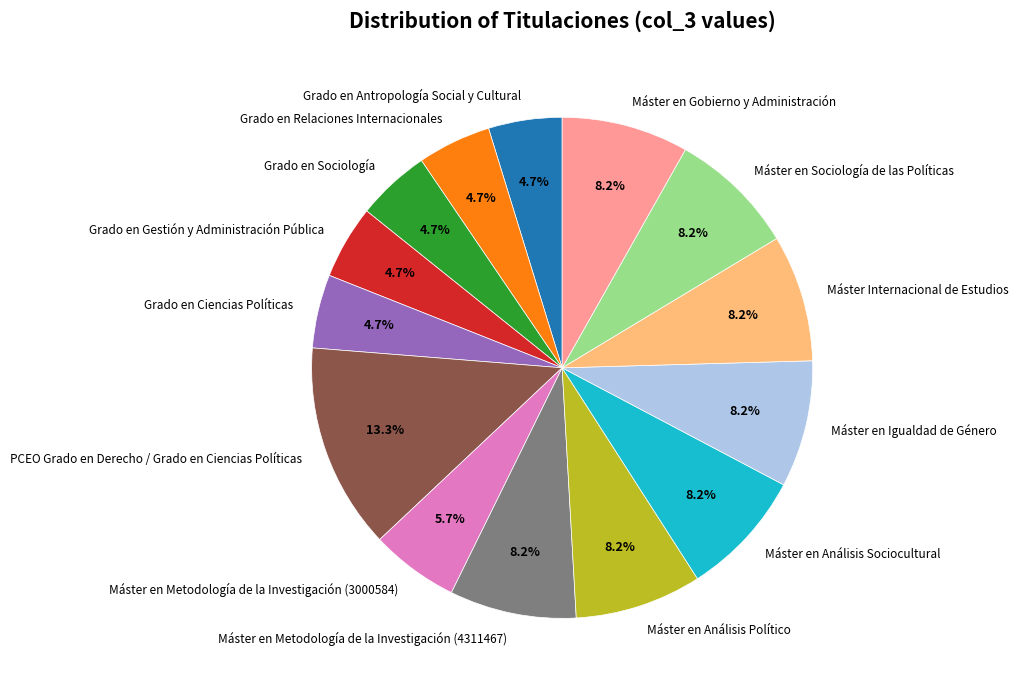

What percentage do Grado en Relaciones Internacionales and Máster en Metodología de la Investigación (4311467) together represent?

12.9%